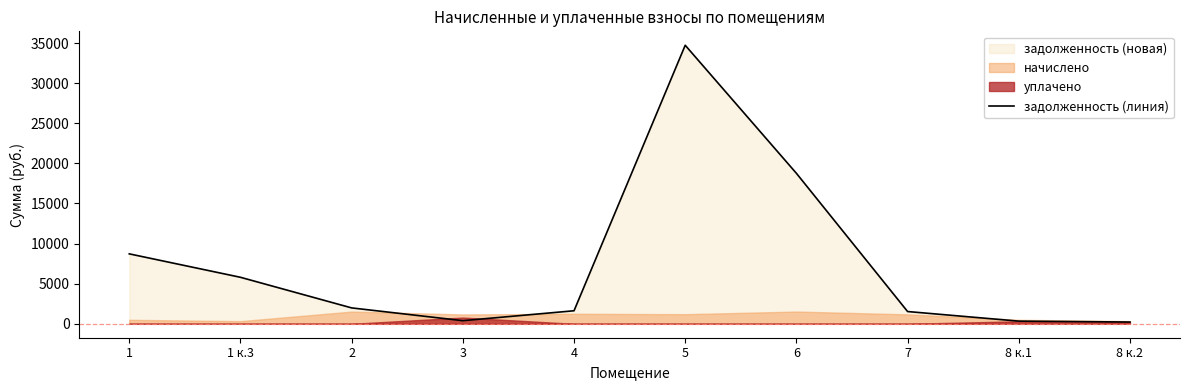

What is the maximum value for задолженность (линия)?

34726.7